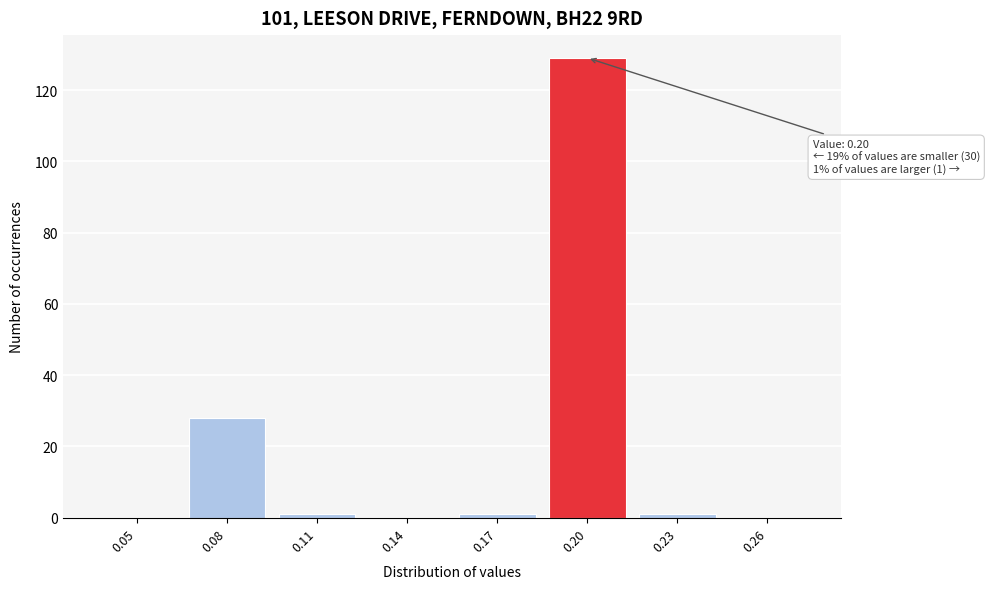

Reading left to right, transcribe all the data shown in this chart.

0.05=0	0.08=28	0.11=1	0.14=0	0.17=1	0.20=129	0.23=1	0.26=0